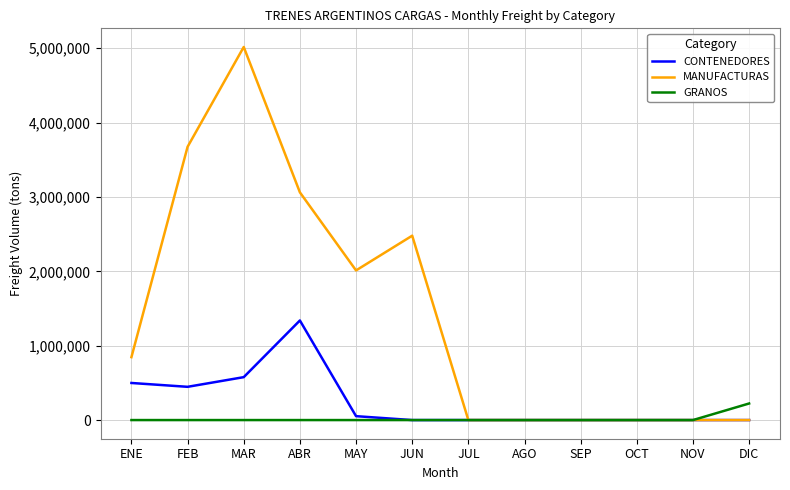

The value of CONTENEDORES at FEB is 690009. True or false?

False